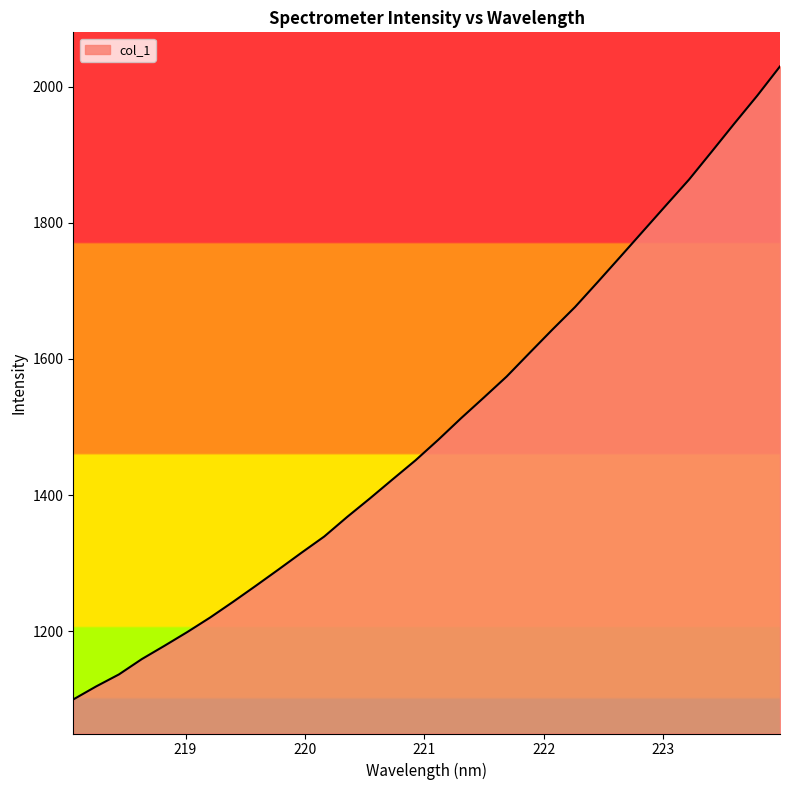

What is the difference between the maximum and minimum values?

929.6